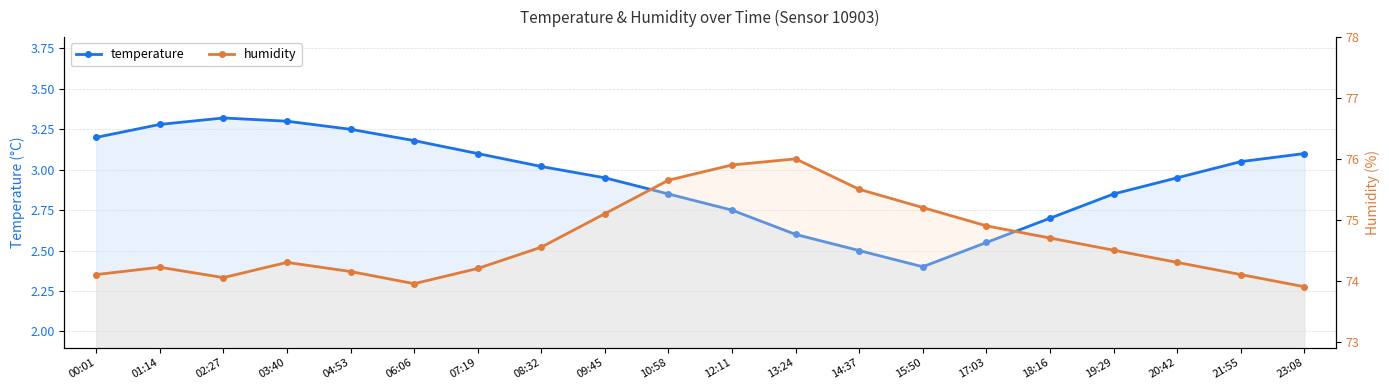

What is the difference between the maximum and minimum values in the humidity series?

2.1